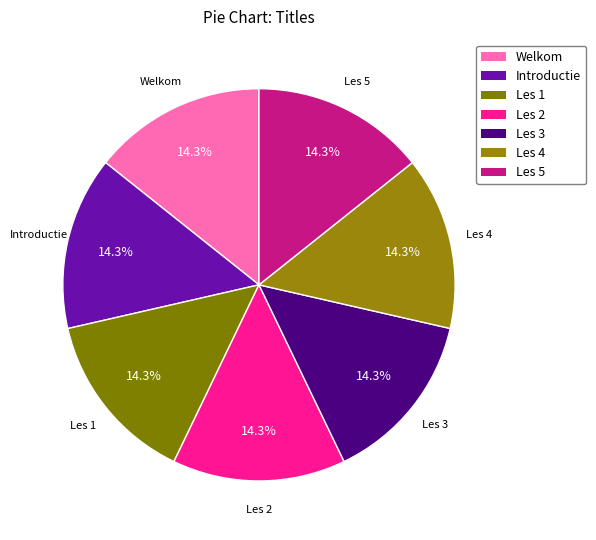

Is there a majority slice in this chart?

No